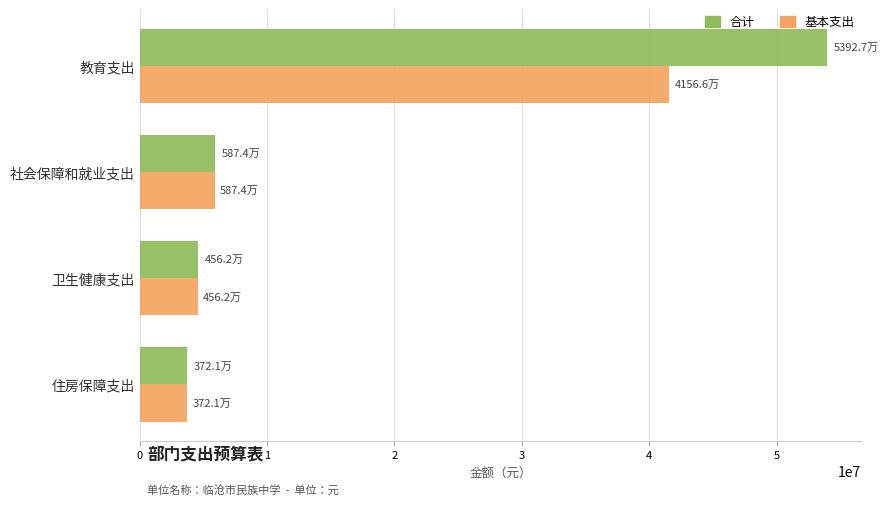

What is the minimum value shown in the chart?

3721088.2